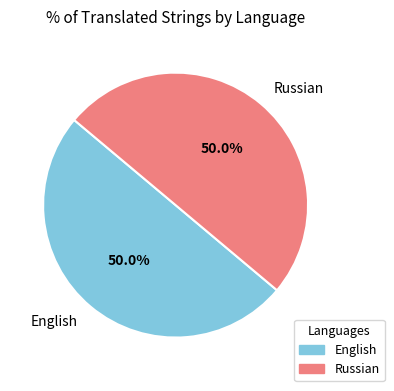

What is the total percentage of English and Russian?

100.0%